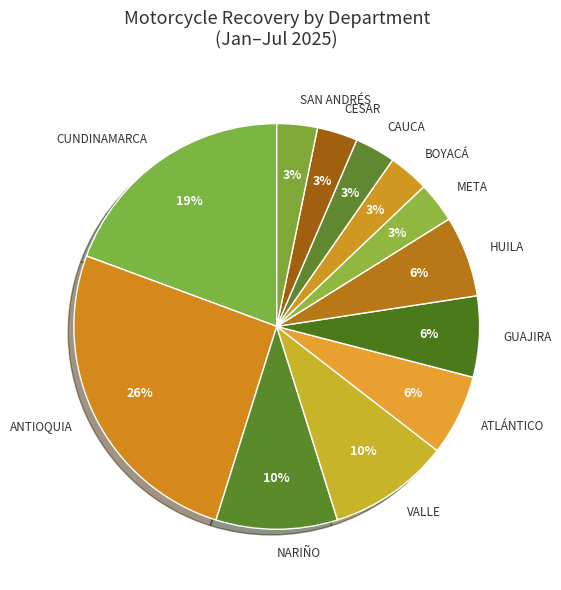

To the nearest percent, what is the difference between the largest and smallest slice percentages?

23%